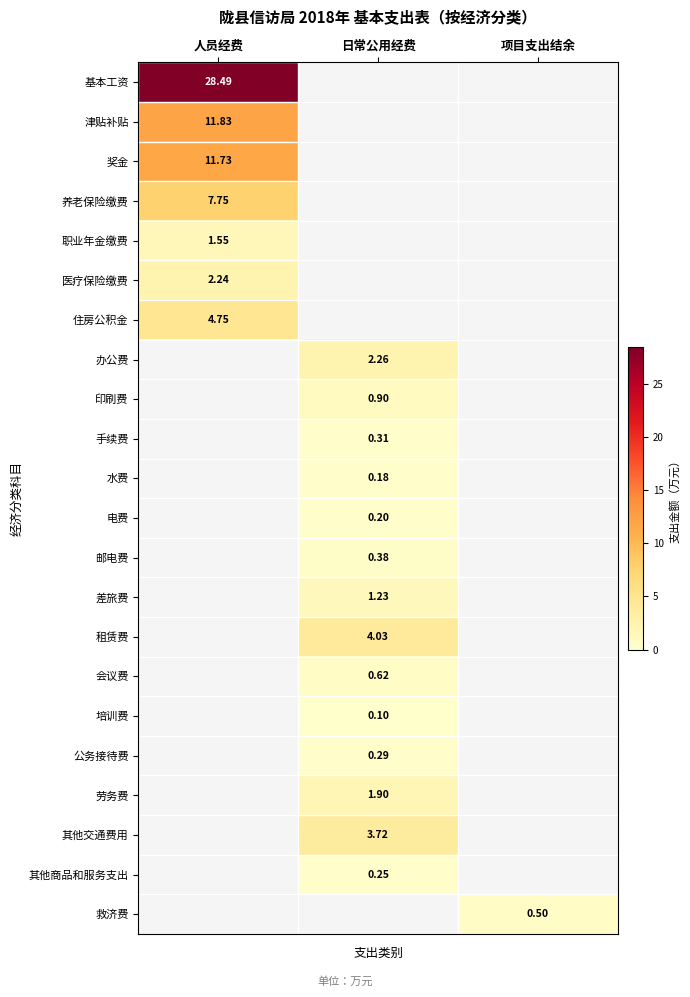

Count the number of categories in the chart.

3